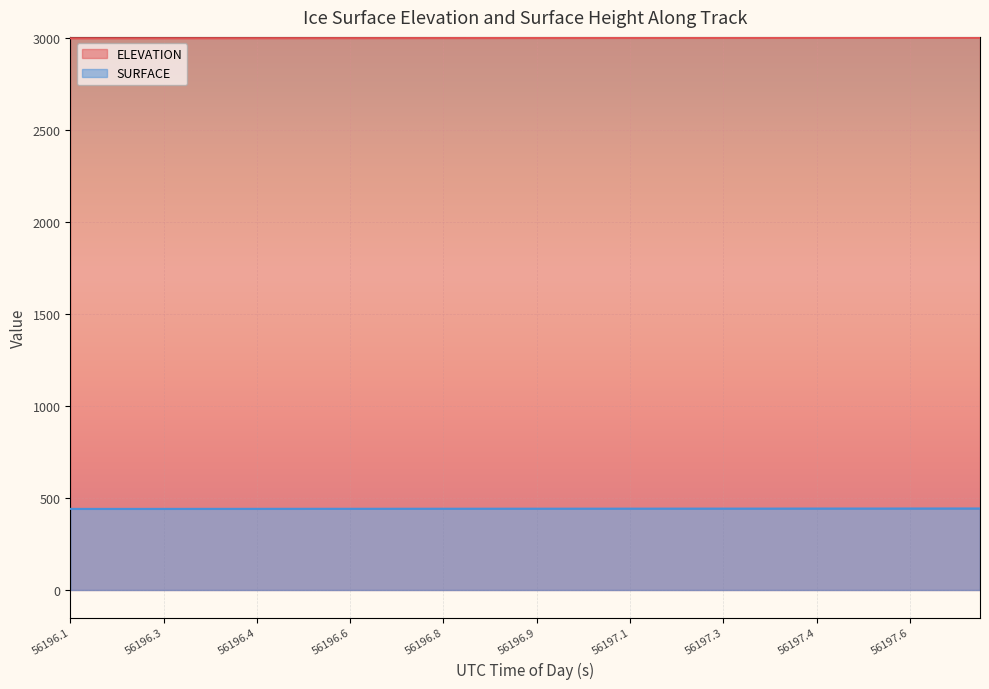

What is the approximate value of SURFACE at 56197.0568?

442.1